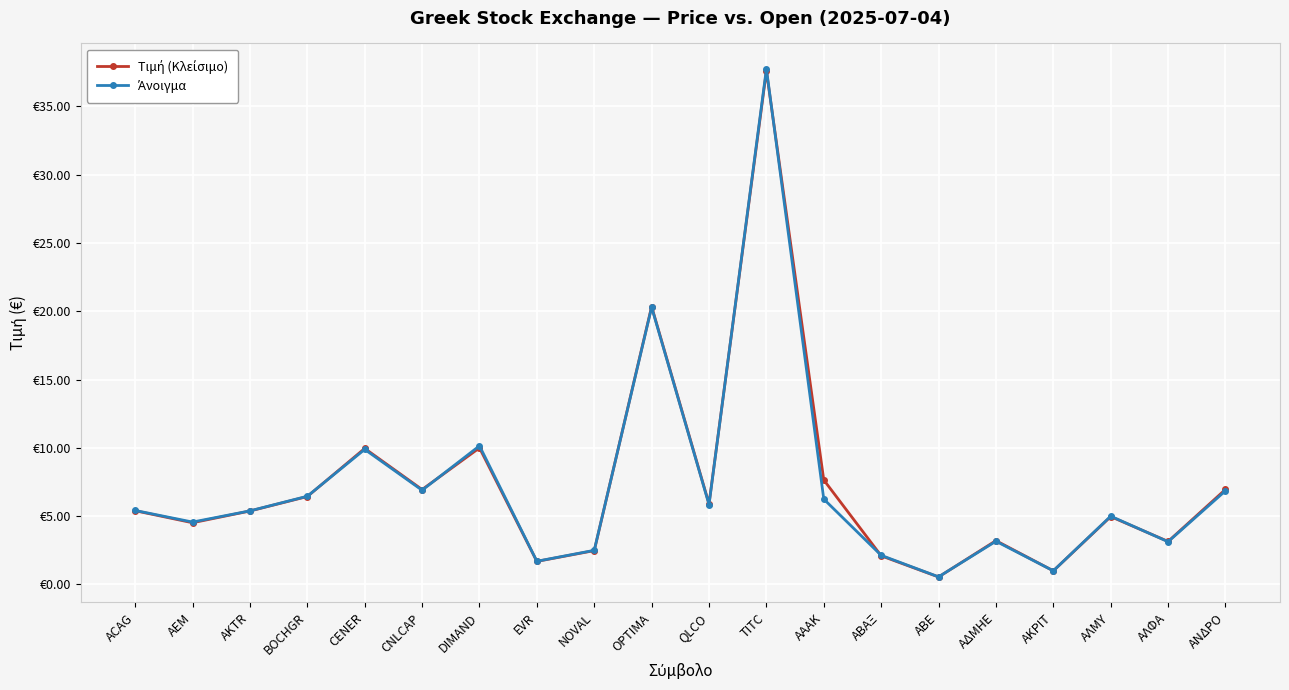

Is it true that Άνοιγμα equals 0.7 at ΑΒΑΞ?

False